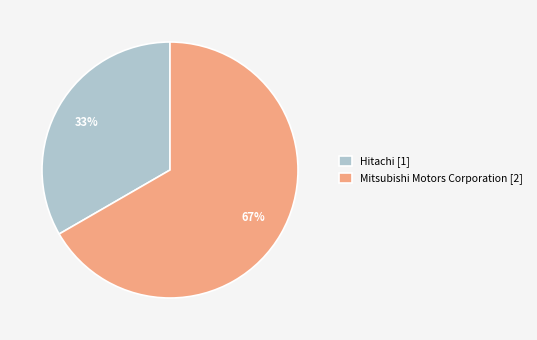

The Hitachi slice represents 33% of the pie. True or false?

True